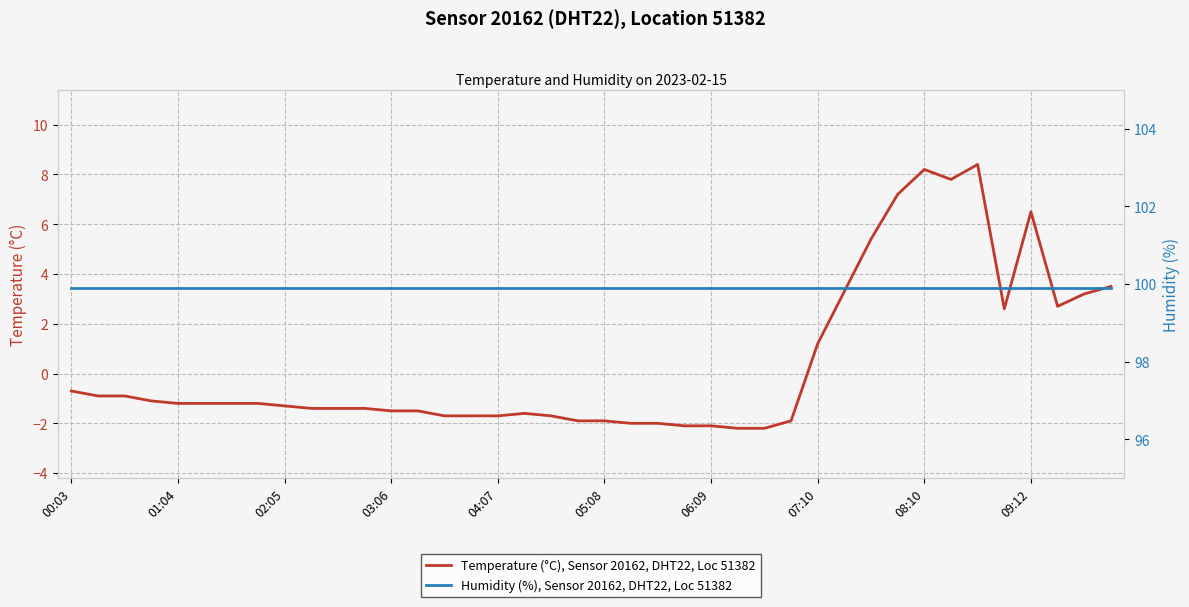

Is it true that Temperature (°C), Sensor 20162, DHT22, Loc 51382 equals -1.8 at 01:04?

False